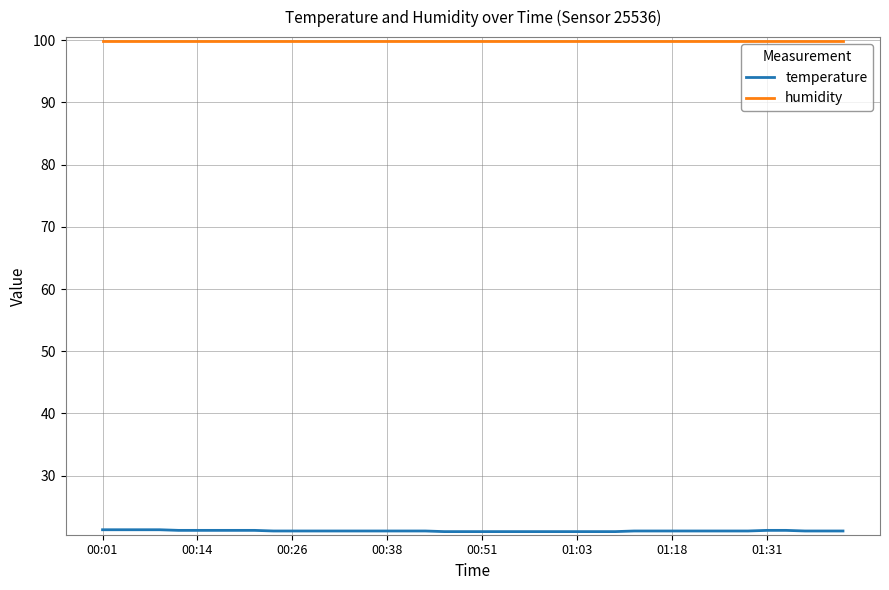

True or false: humidity and temperature intersect in this chart.

False